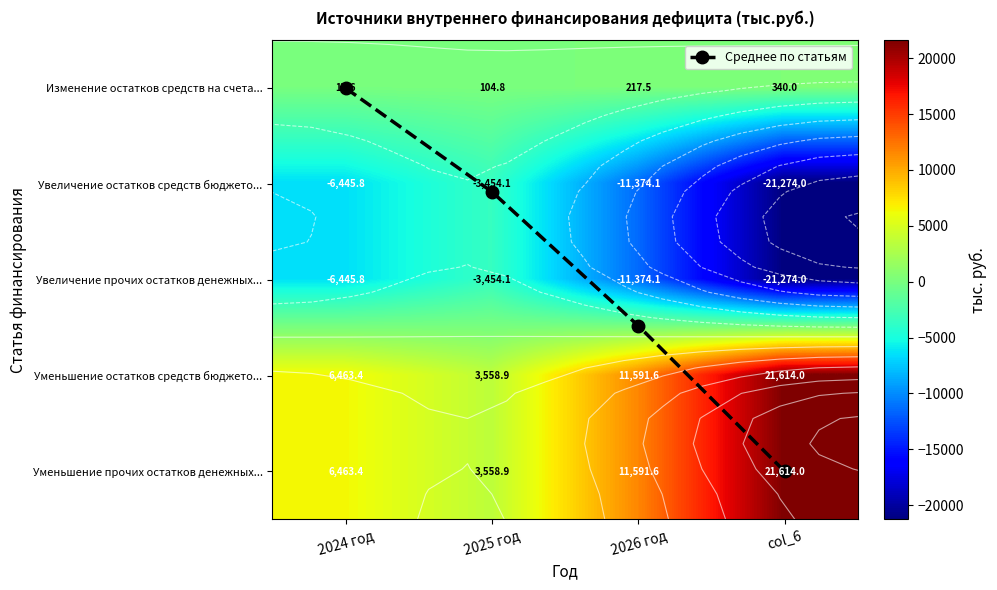

At how many categories does at least one series exceed -9310?

4